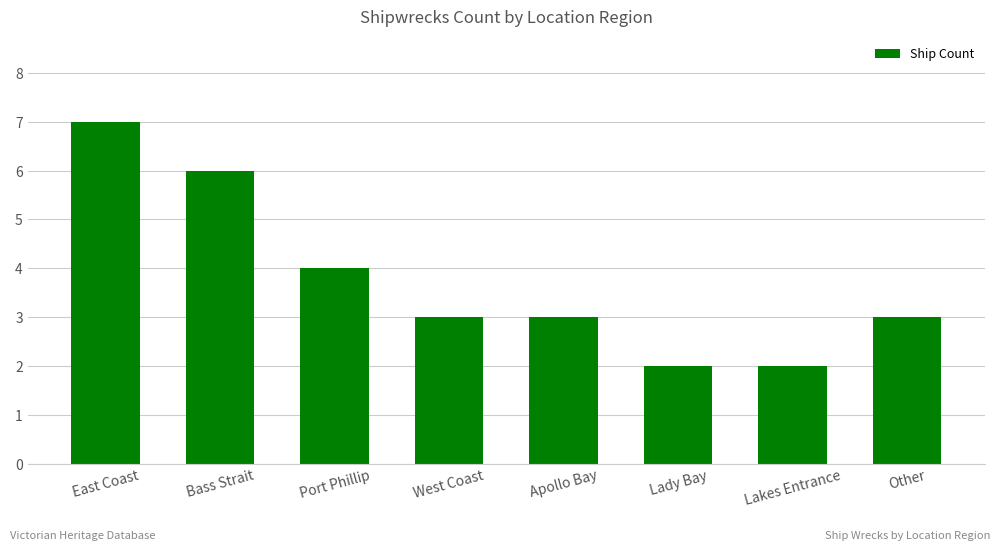

Which category has the highest value across all series?

East Coast